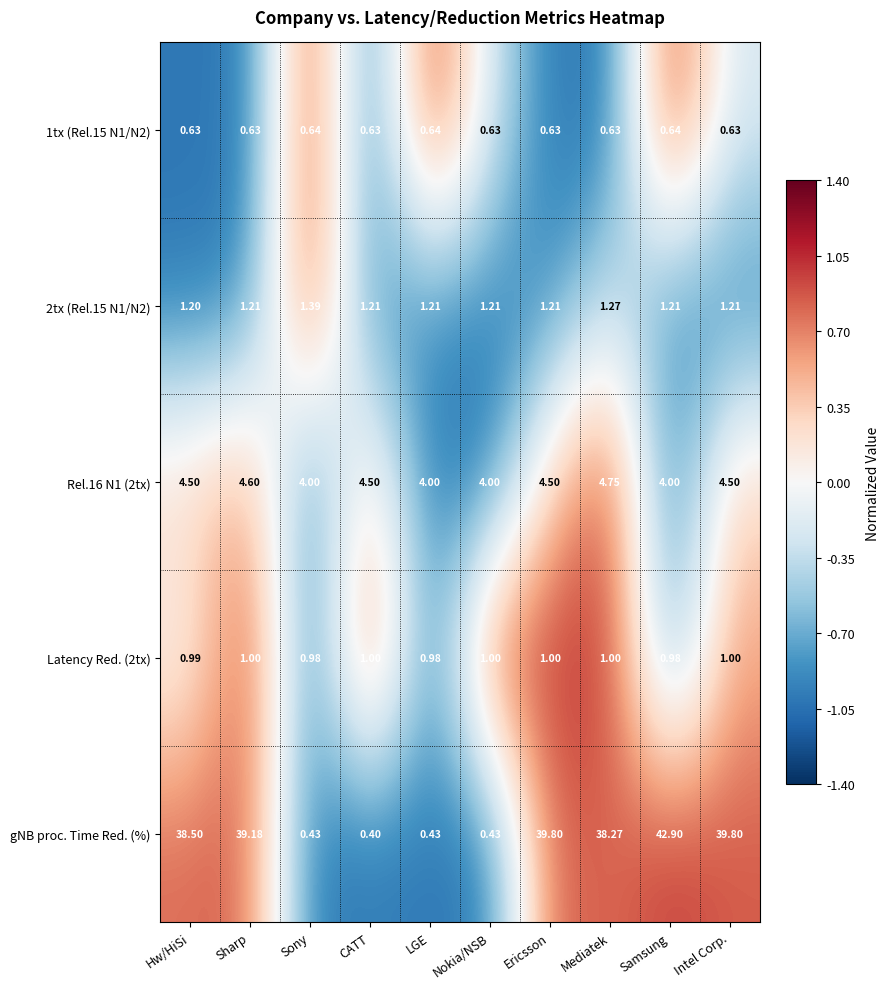

Is the value of 1tx (Rel.15 N1/N2) at Sharp greater than the value of 2tx (Rel.15 N1/N2) at Ericsson?

No